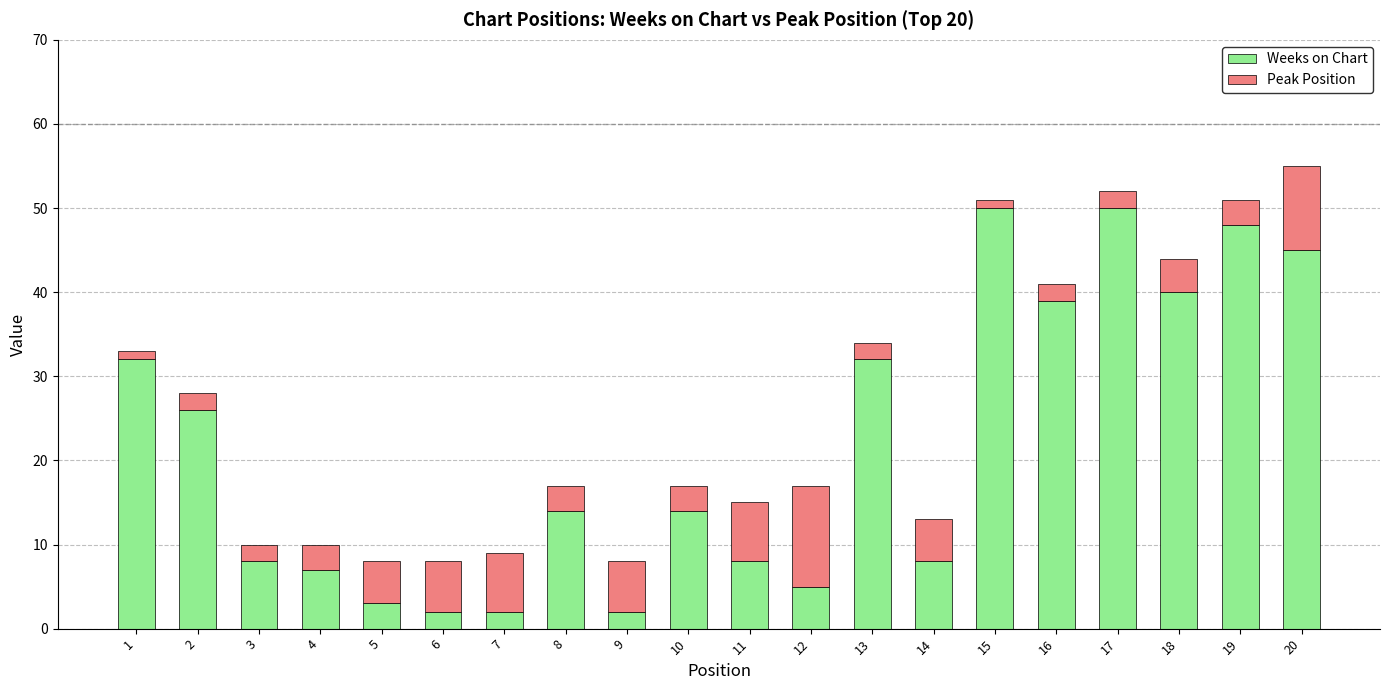

Count the number of data series in this chart.

2